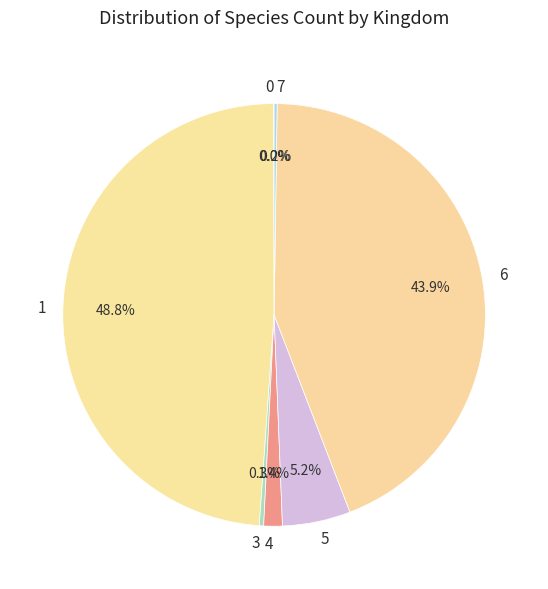

To the nearest percent, what is the difference between the 5 and 3 slice percentages?

5%